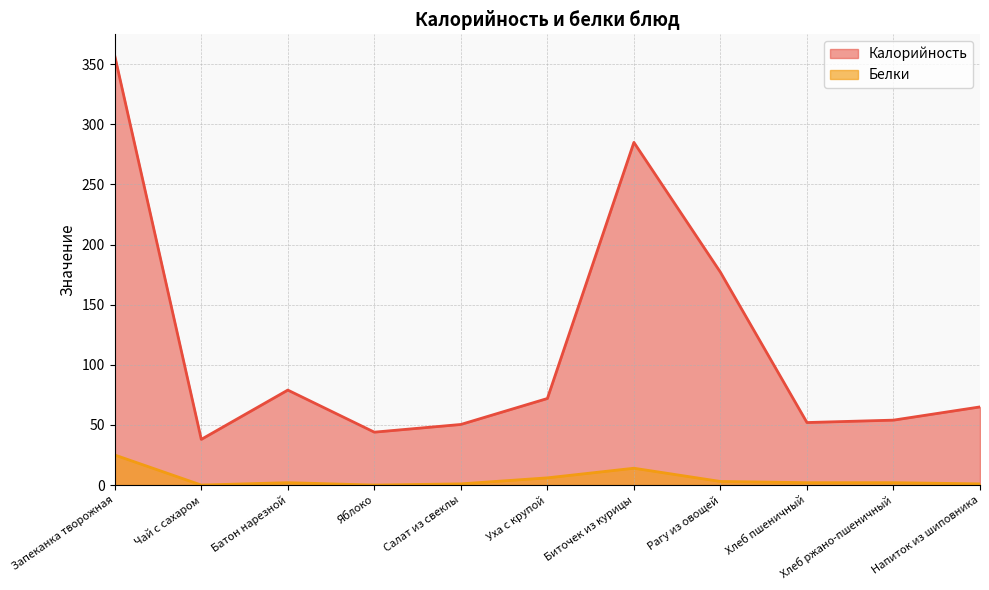

At which category does the chart reach its peak across all series?

Запеканка творожная